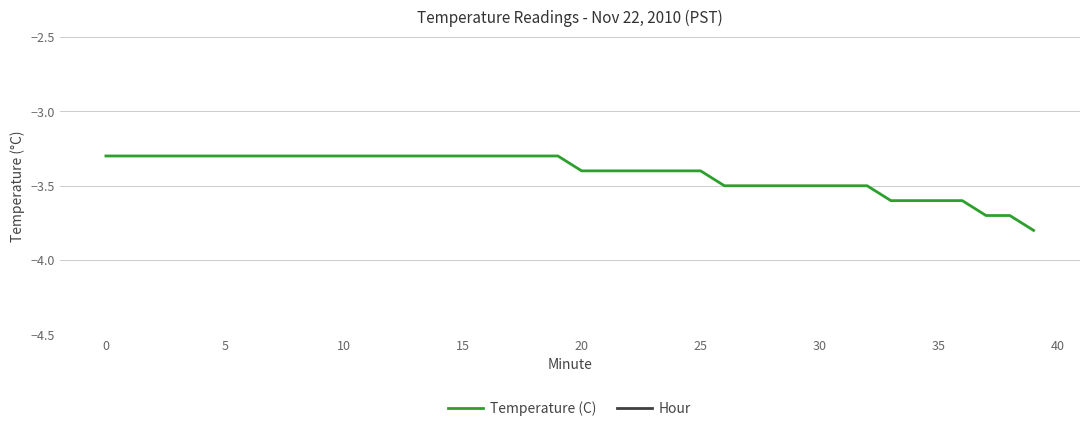

What is the difference between the maximum and minimum values in the Temperature (C) series?

0.5